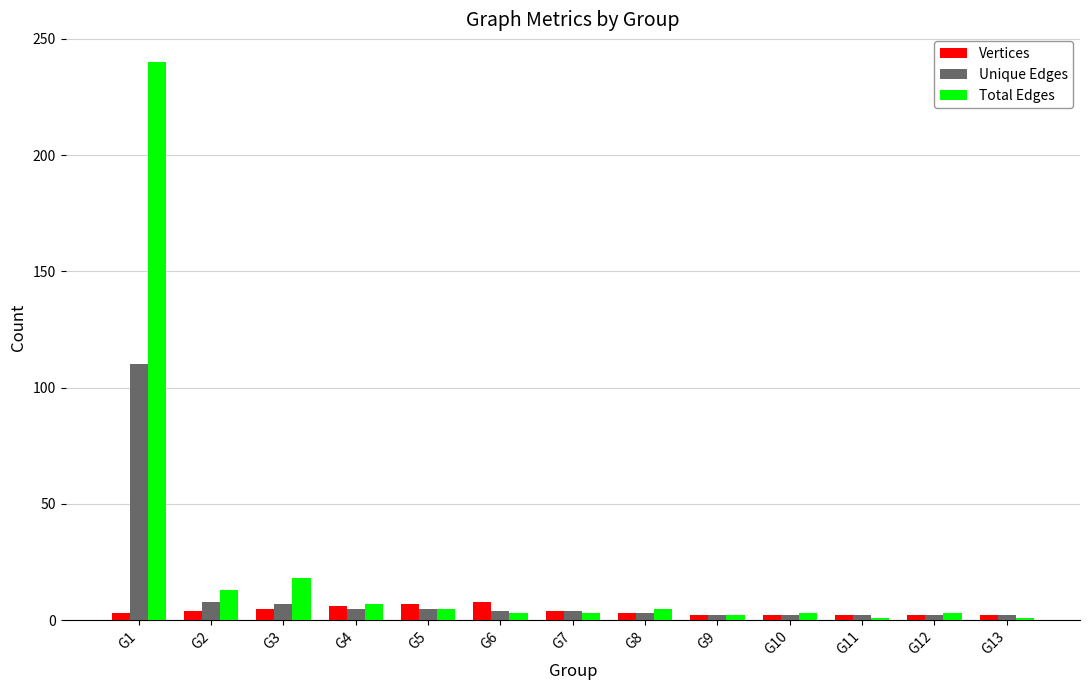

What is the greatest value displayed?

240